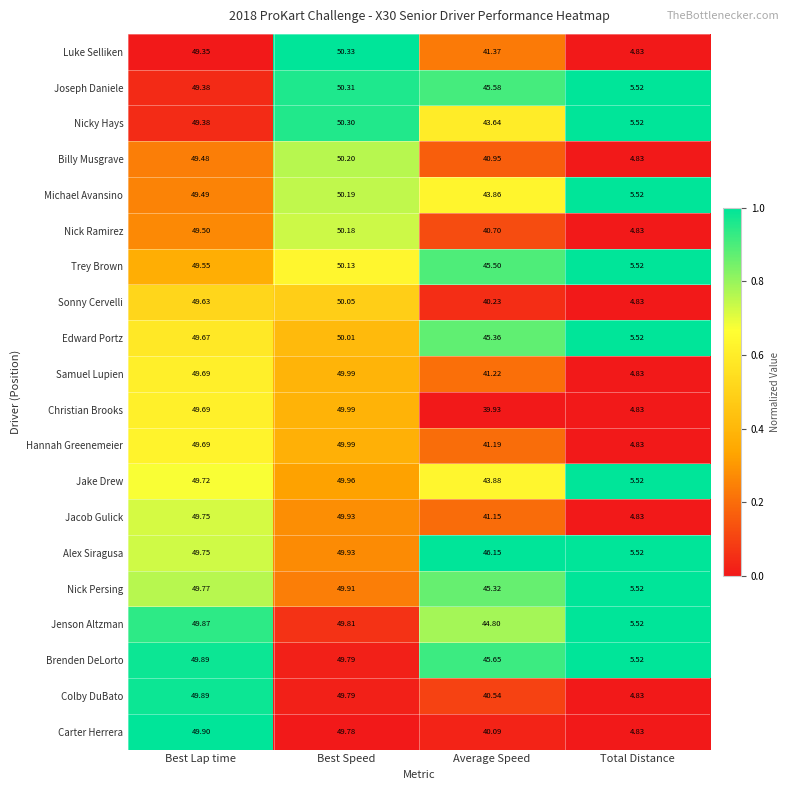

What is the total value across all series at Best Speed?

1000.6